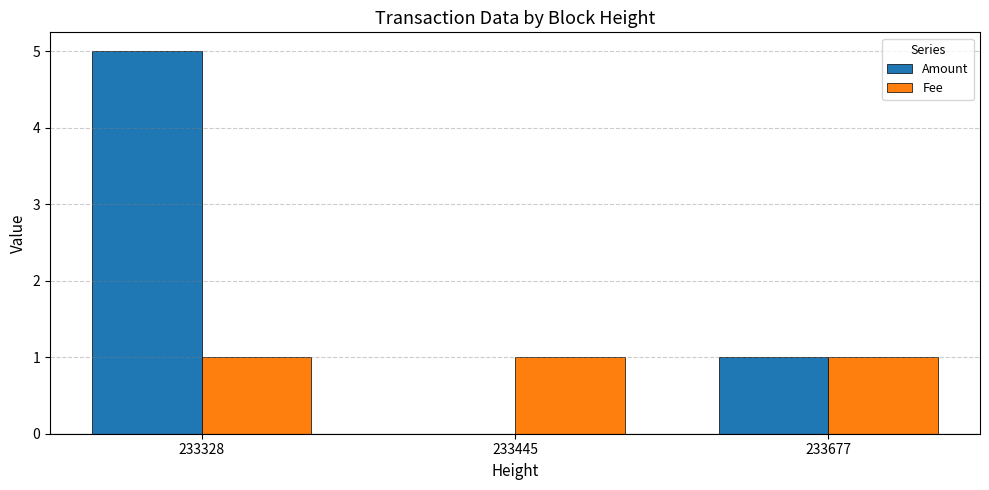

Reading right to left, transcribe all the data shown in this chart.

Amount: 1	0	5
Fee: 1	1	1